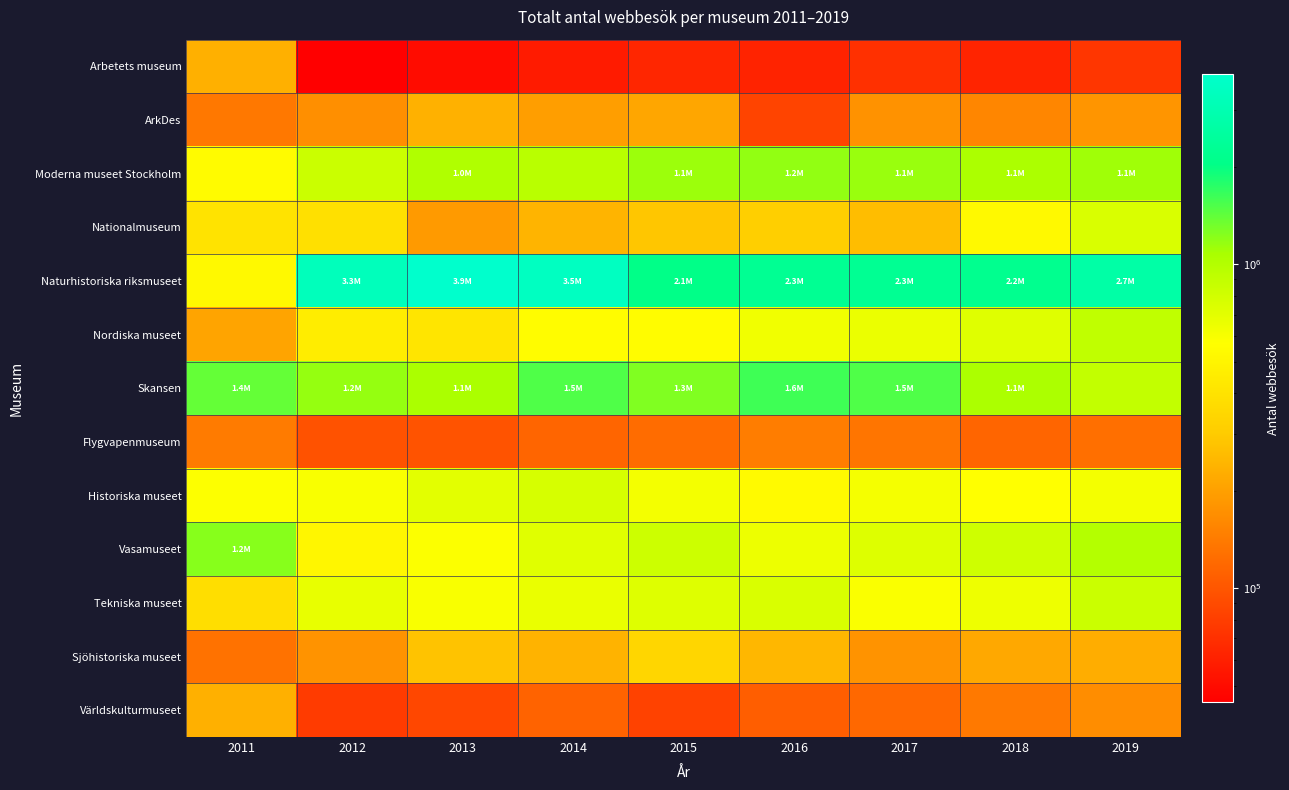

Which series changed the most between 2013 and 2018?

Naturhistoriska riksmuseet